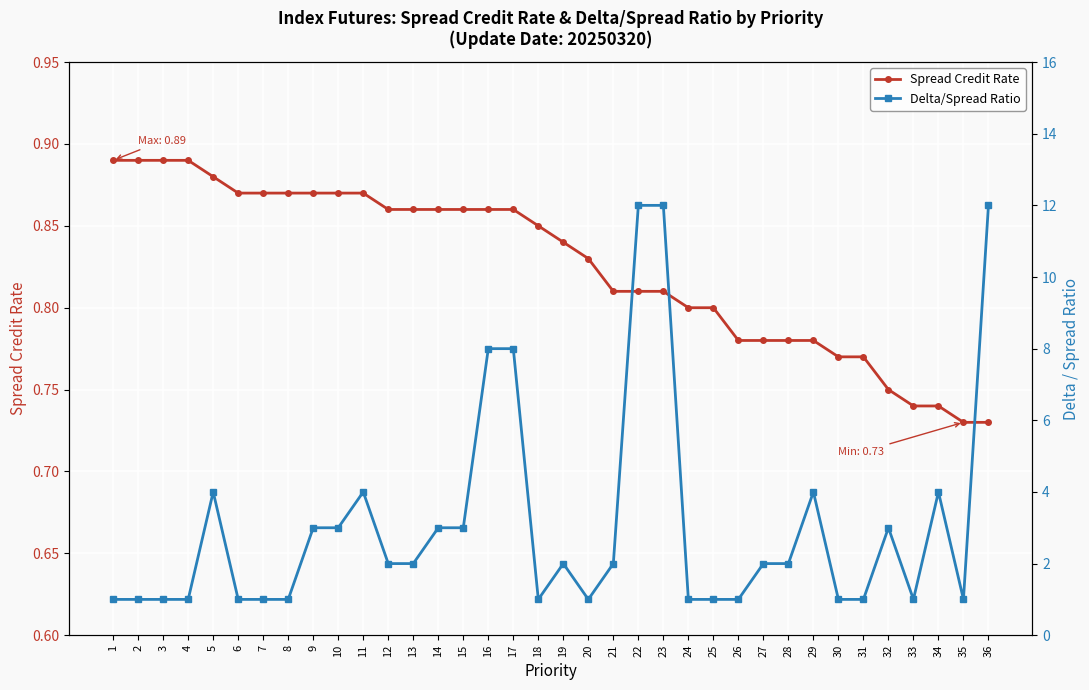

Where does the Delta/Spread Ratio series first go above 2?

5